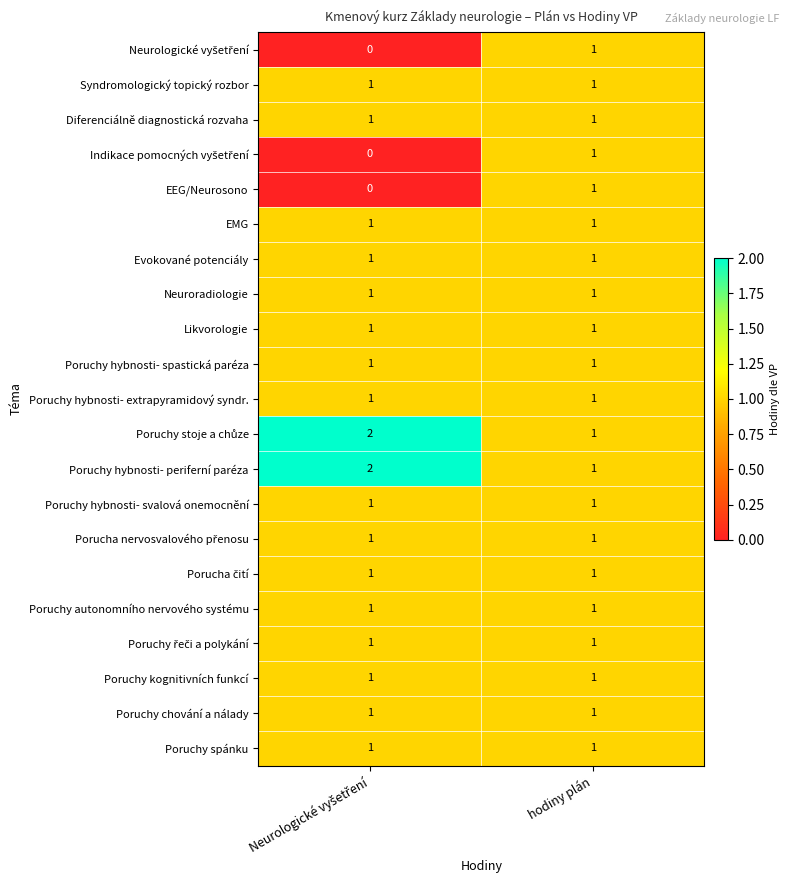

What is the total value across all series at hodiny plán?

21